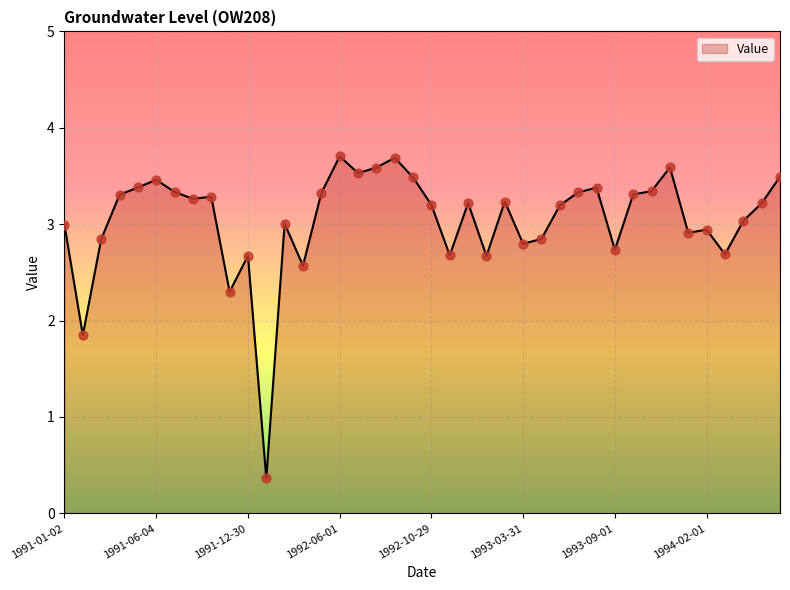

What is the maximum value shown in the chart?

3.7